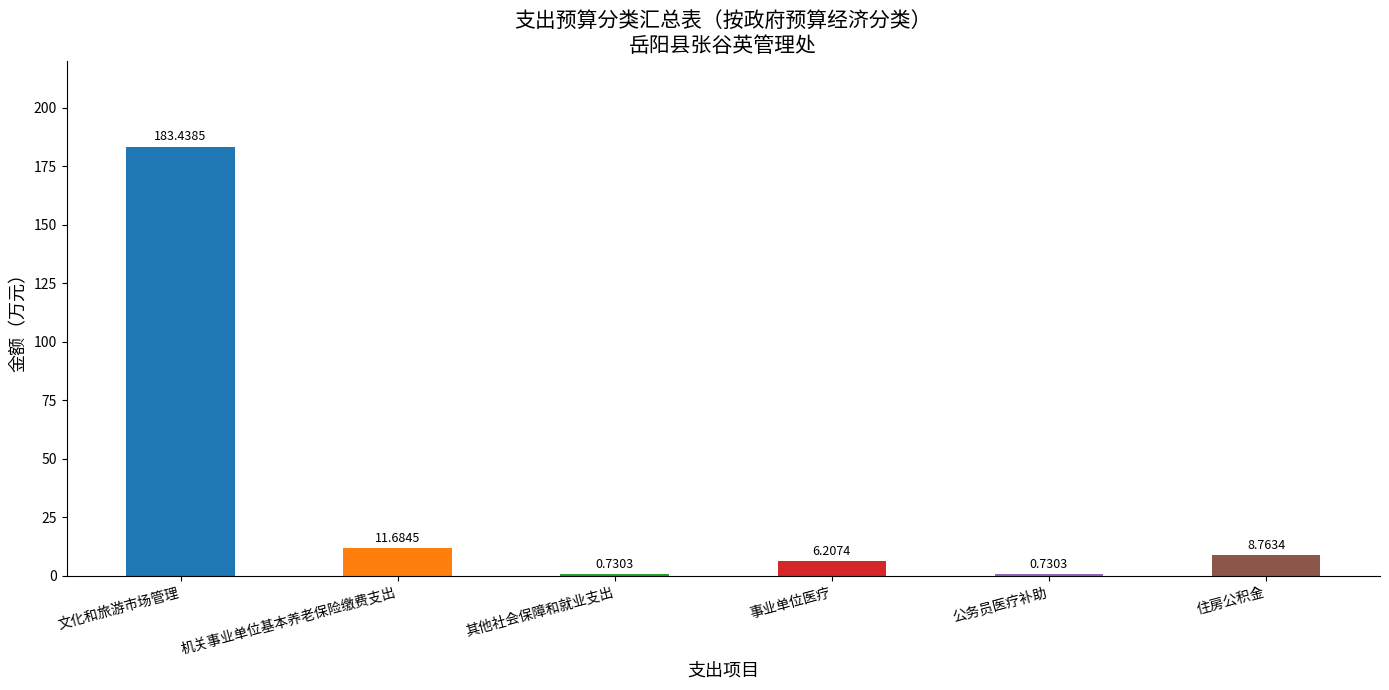

True or false: the data shows 256.3 at 文化和旅游市场管理.

False